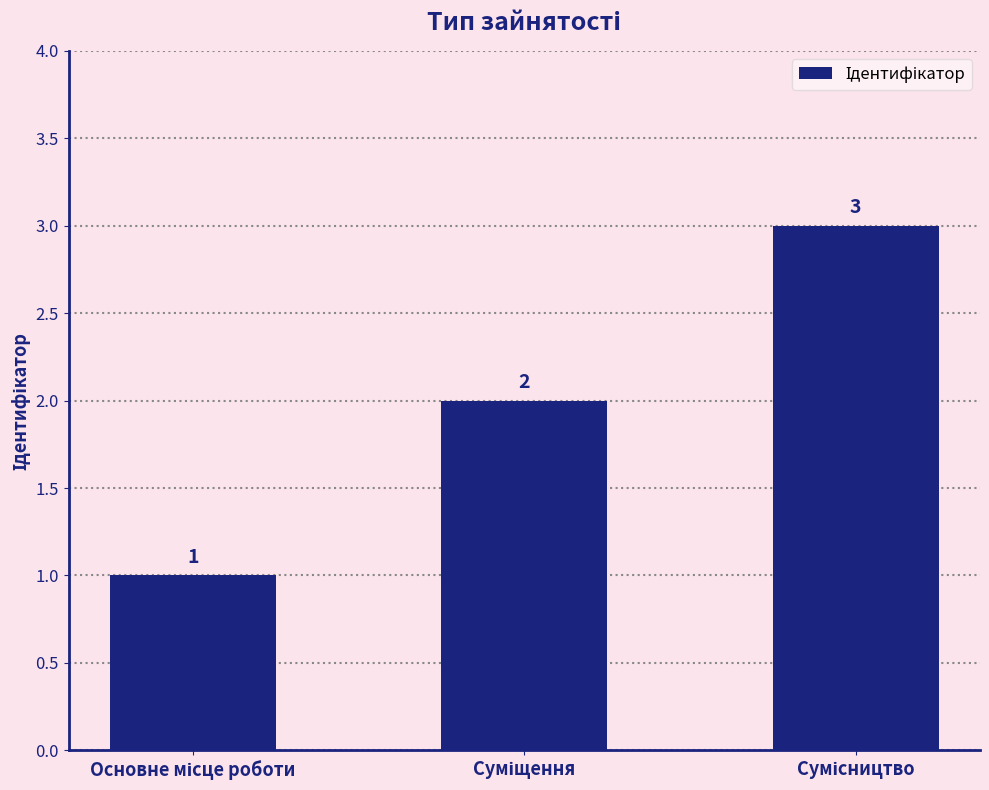

What is the value of the 1st bar from the left?

1